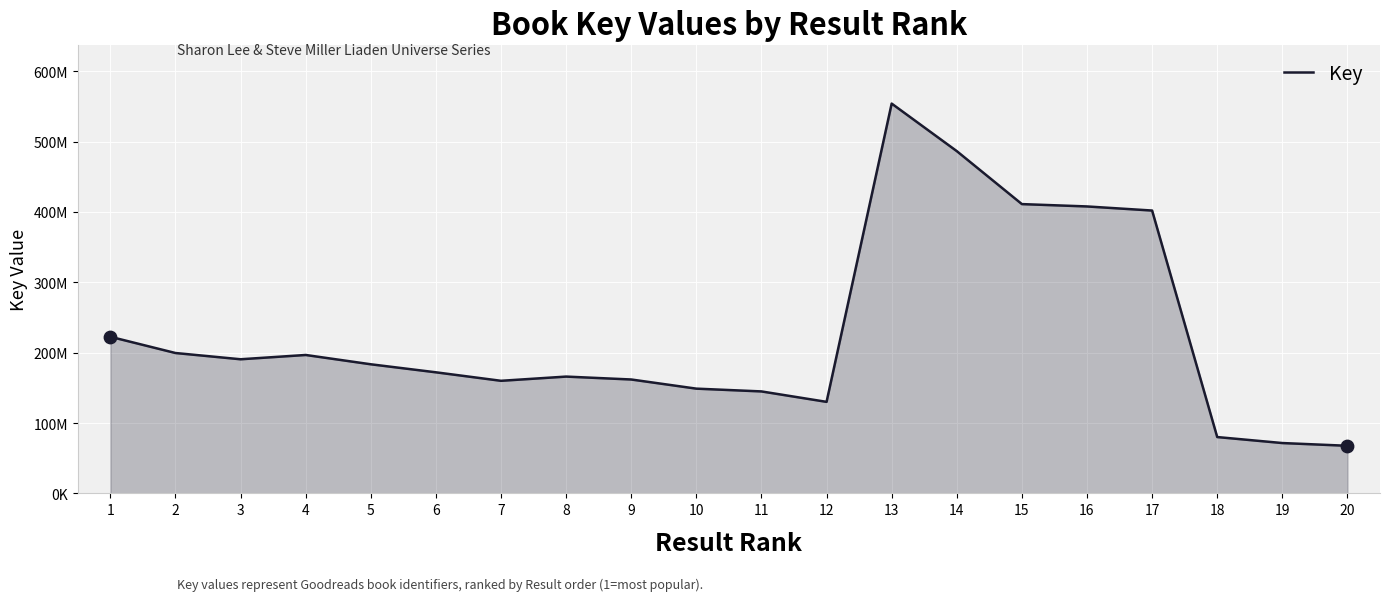

Is this an area chart (filled region under the line)?

Yes